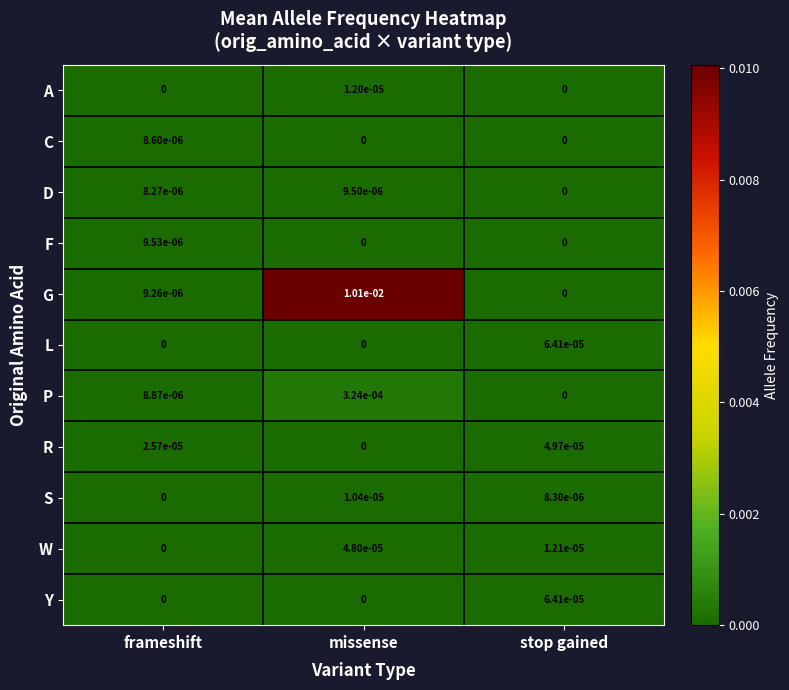

Which series has the widest spread of values?

G